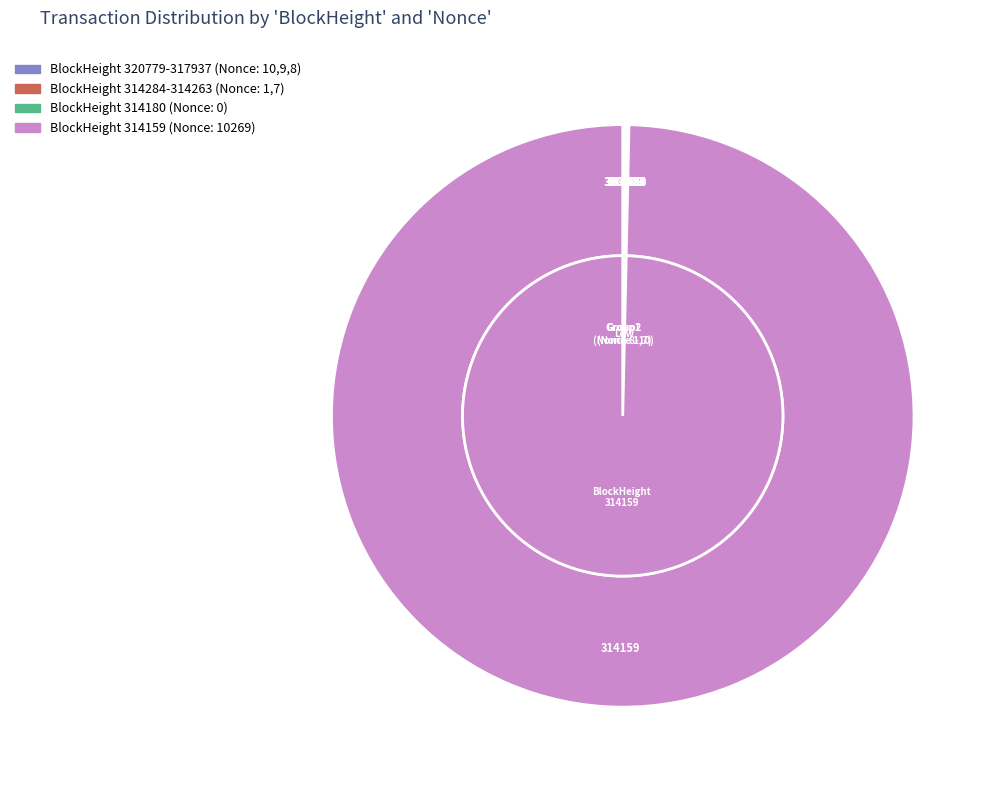

Does 317937 represent more than half of the total?

No